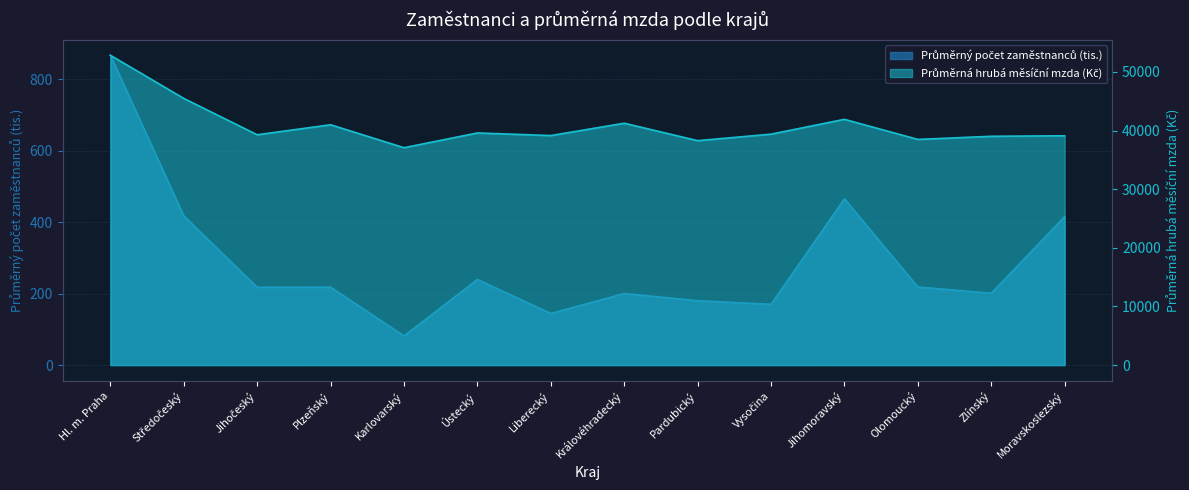

How many interior local peaks does the Průměrný počet zaměstnanců (tis.) series have?

4